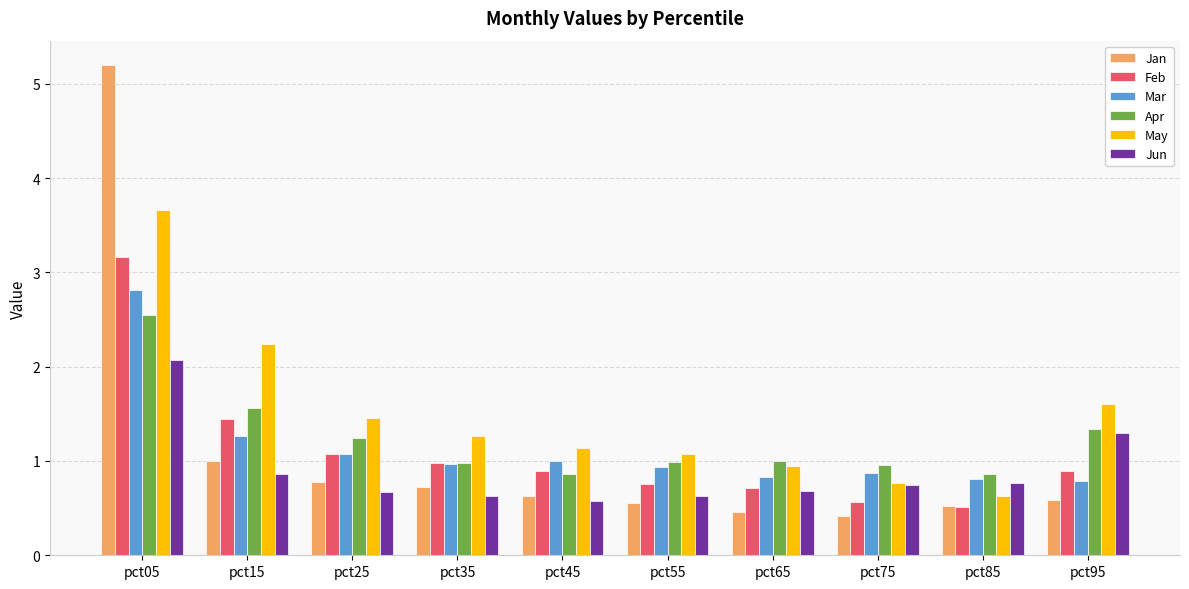

List the series in order of their peak value, lowest first.

Jun, Apr, Mar, Feb, May, Jan